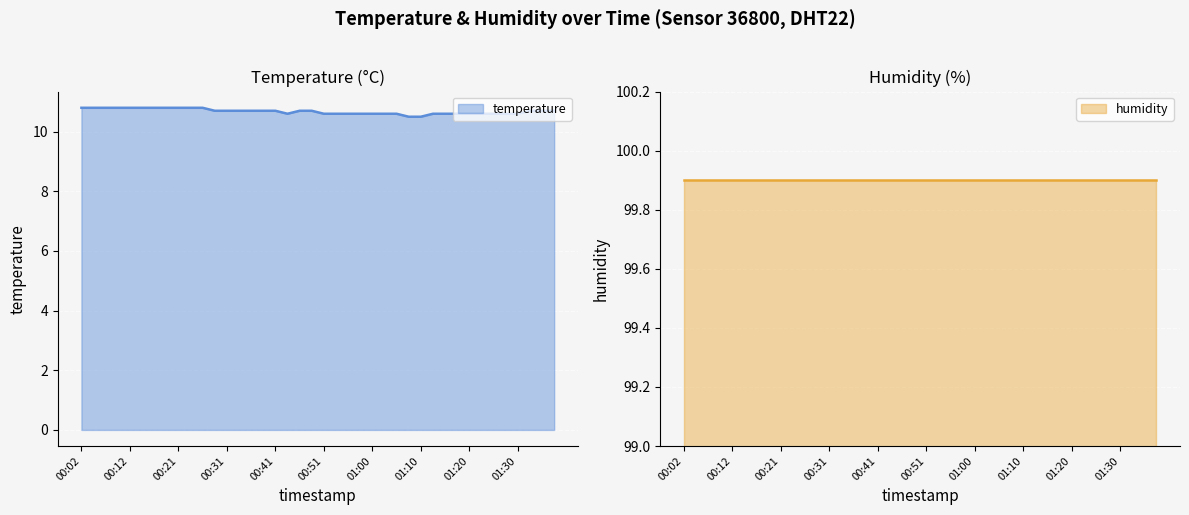

List the labels in order of value, smallest first.

01:08, 01:10, 00:43, 00:51, 00:53, 00:55, 00:58, 01:00, 01:03, 01:05, 01:13, 01:15, 01:18, 01:20, 01:22, 01:25, 01:27, 01:30, 00:29, 00:31, 00:34, 00:36, 00:38, 00:41, 00:46, 00:48, 01:32, 01:35, 01:37, 00:02, 00:04, 00:07, 00:09, 00:12, 00:14, 00:17, 00:19, 00:21, 00:24, 00:26